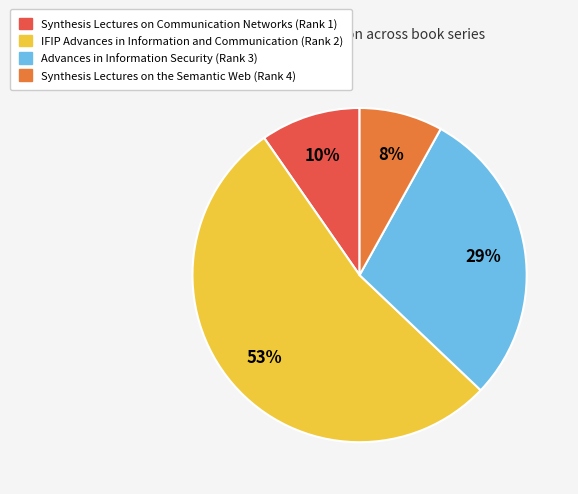

The Advances in Information Security (Rank 3) slice represents 37% of the pie. True or false?

False